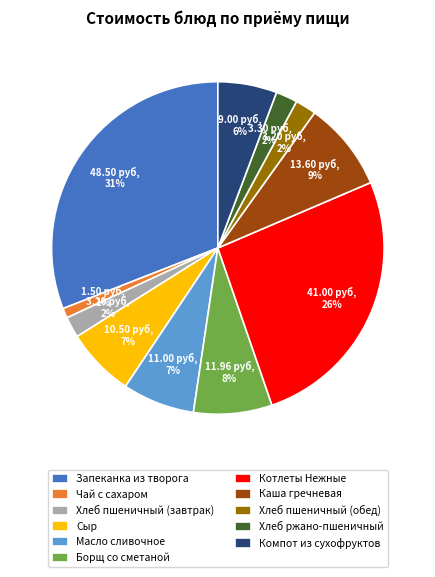

How many slices are in this pie chart?

11